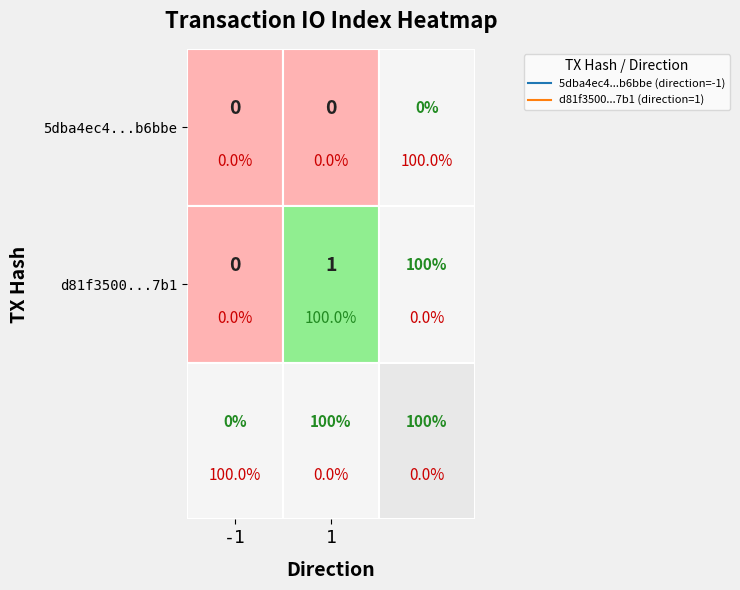

The value of d81f3500004422f45e4460afe974a450bfed7b1 at -1 is -1. True or false?

False